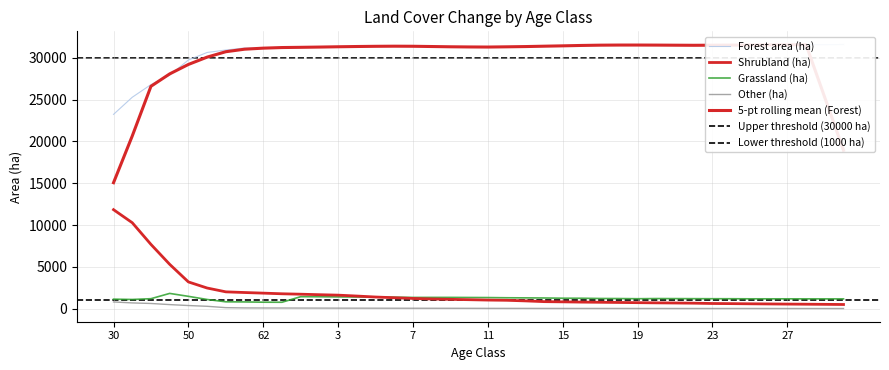

What is the value of the Forest area (ha) point at the 32nd from the left?

31489